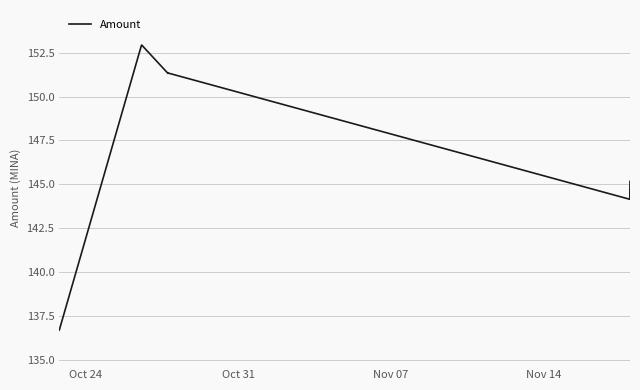

What is the smallest value displayed?

136.7